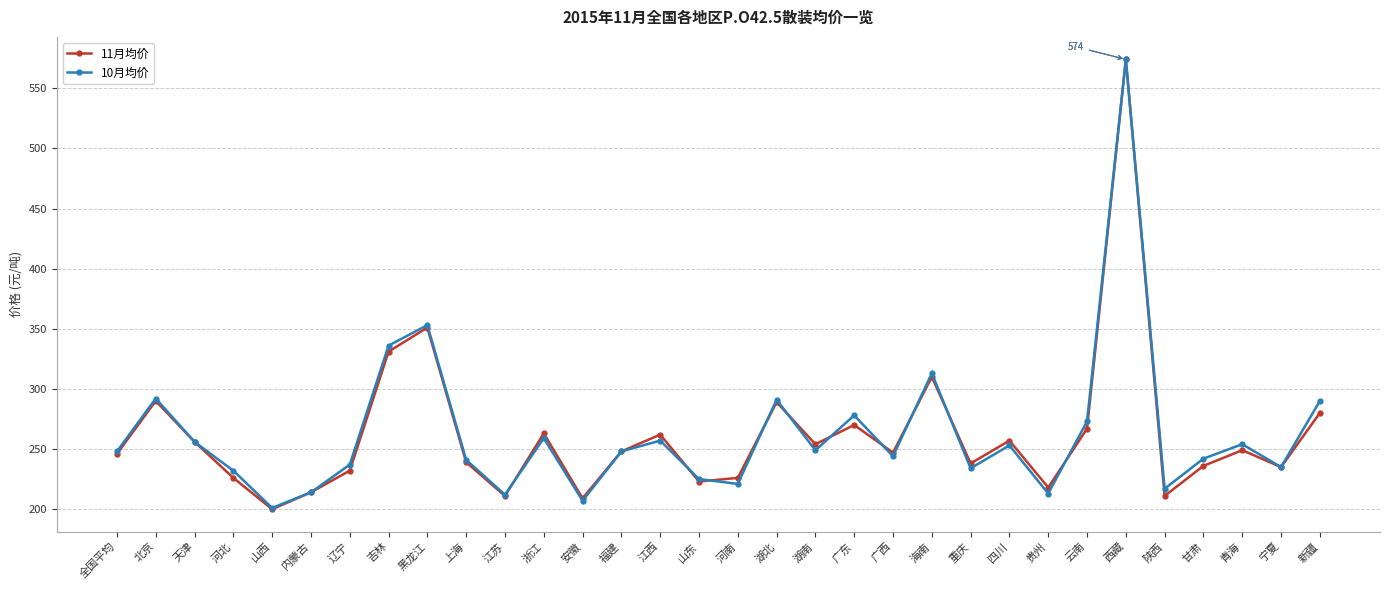

Where is 10月均价 nearest to the value 387?

黑龙江